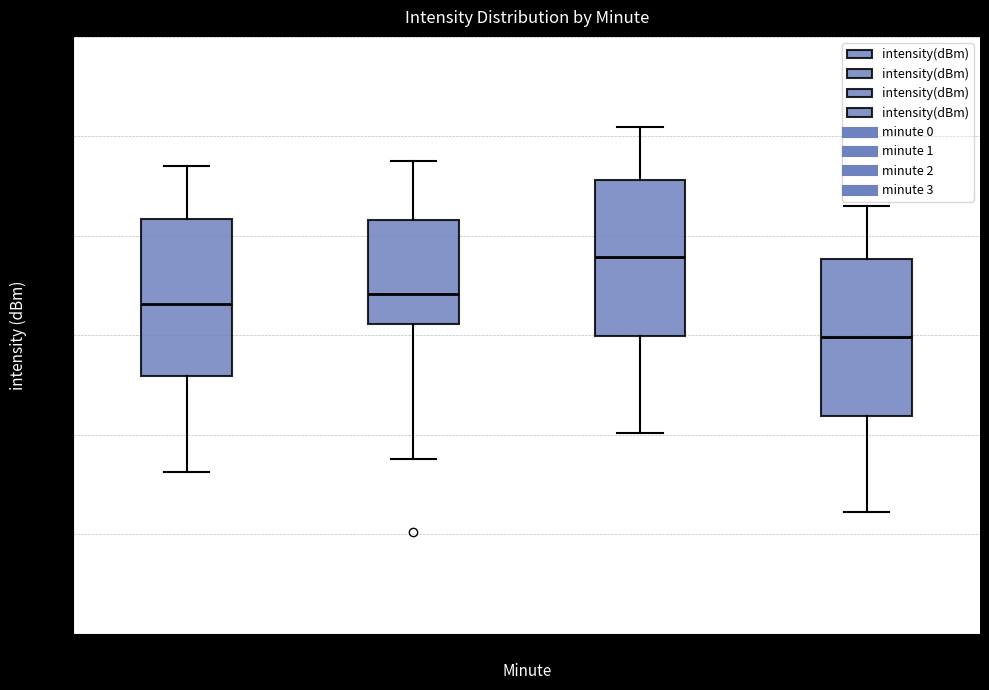

Which box's median line is the highest?

minute 2